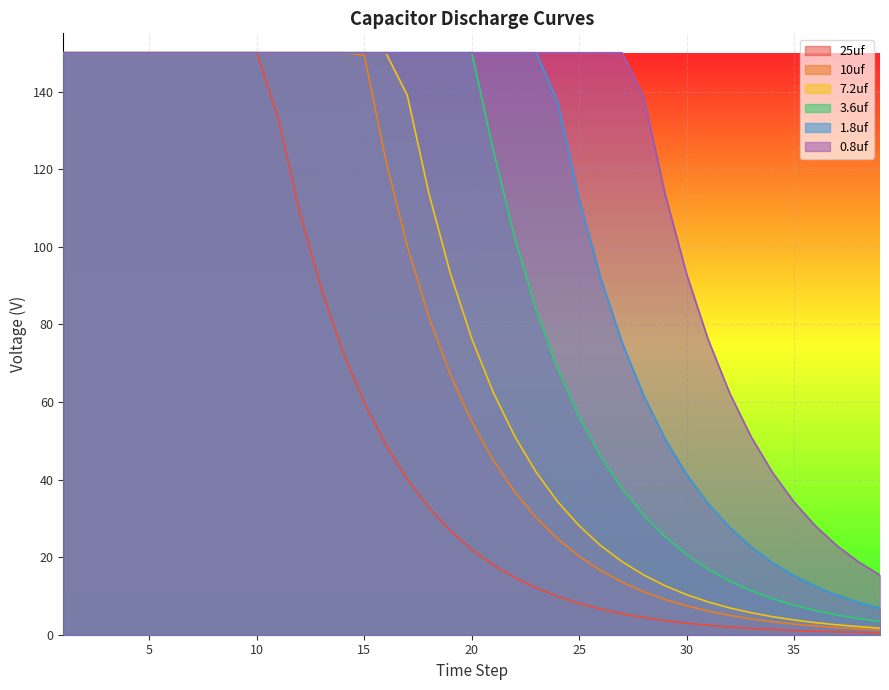

True or false: 10uf and 25uf intersect in this chart.

False